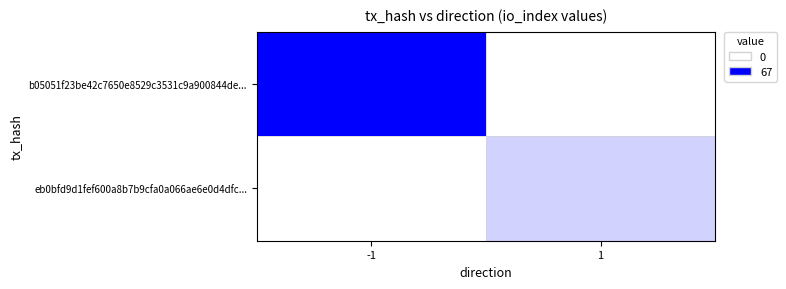

At how many categories does at least one series exceed 16?

1